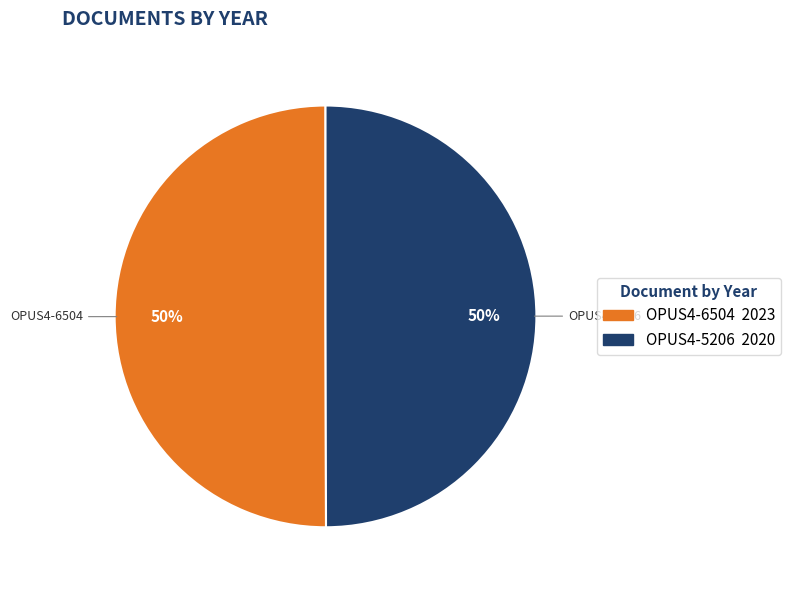

To the nearest percent, what is the combined percentage of OPUS4-5206 and OPUS4-6504?

100%